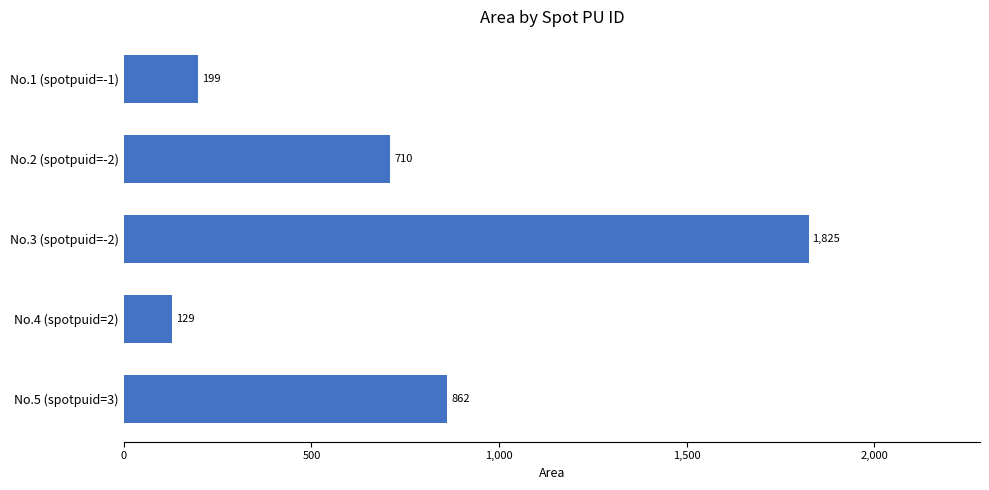

What is the change in value from No.3 (spotpuid=-2) to No.5 (spotpuid=3)?

-963